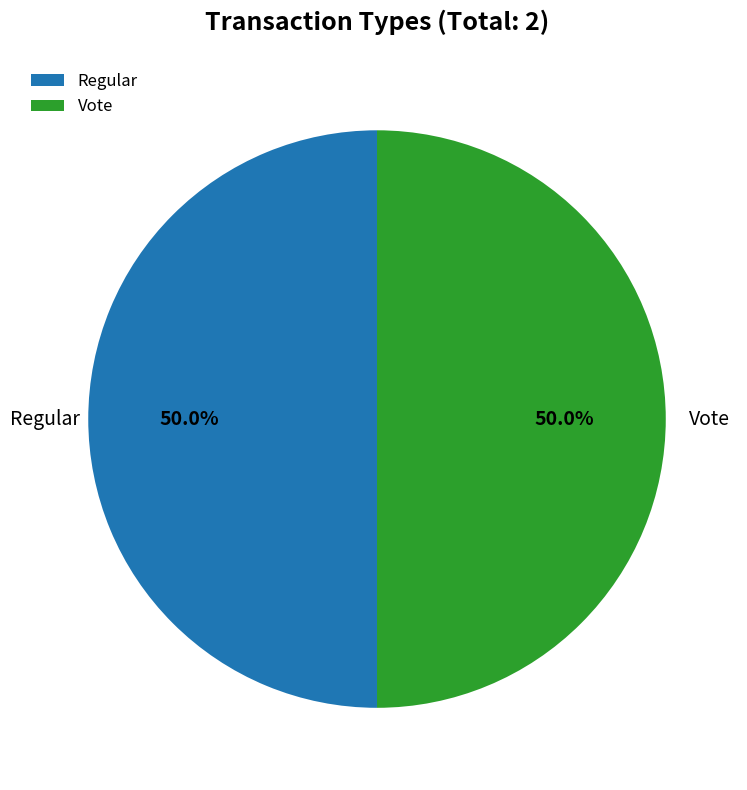

Approximately how many times larger is the value at Regular compared to Vote?

1.0